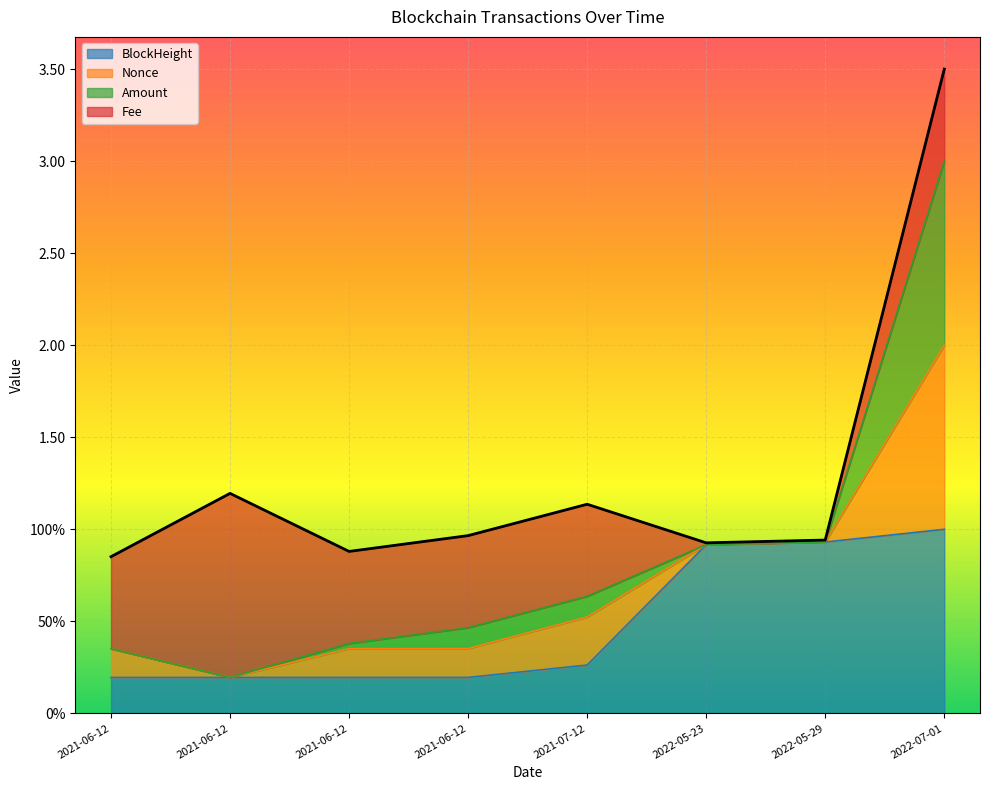

True or false: Amount and BlockHeight cross at least once.

False